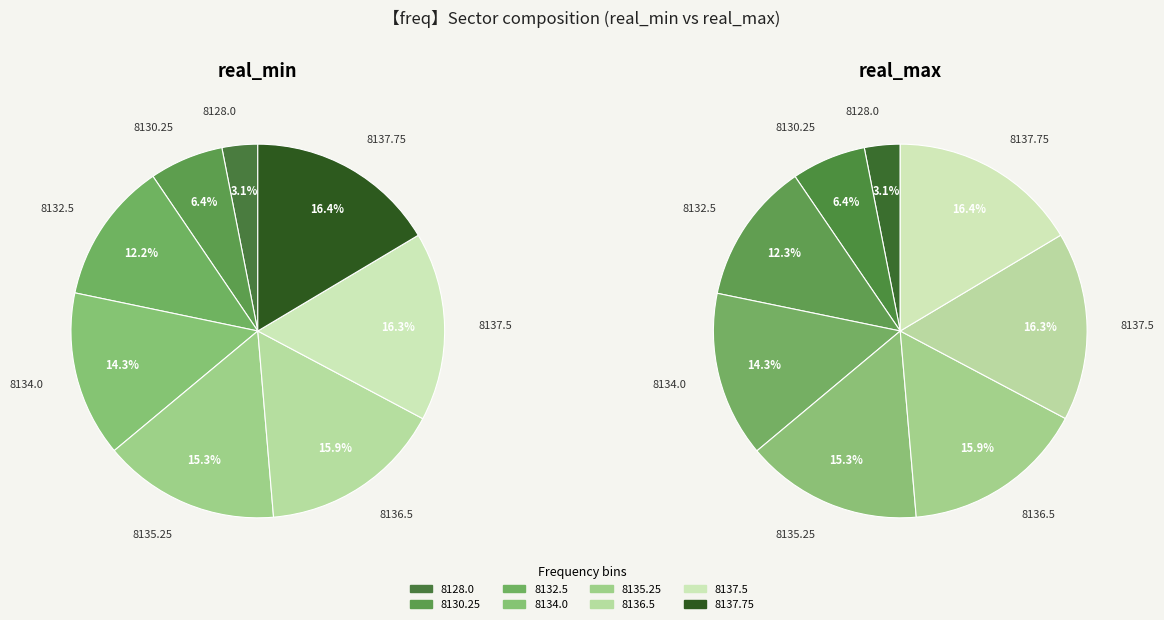

Count the number of slices in the pie.

8